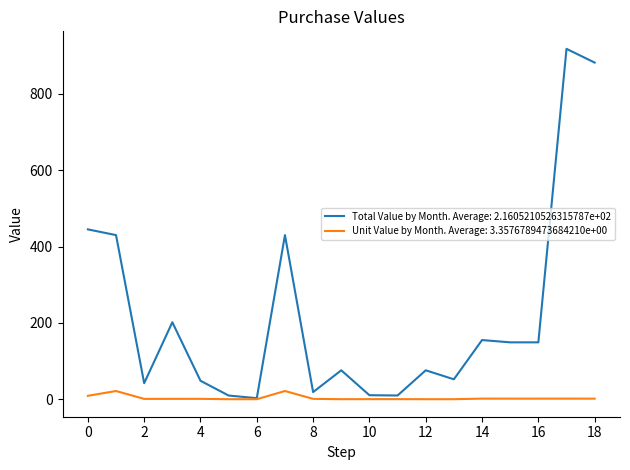

Which series has the largest range (max minus min)?

Total Value by Month. Average: 2.1605210526315787e+02